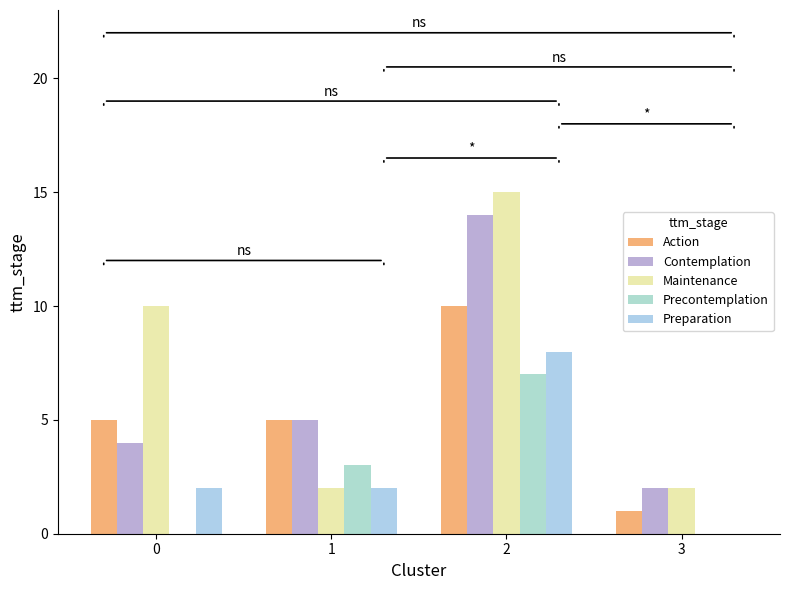

At which category is the sum across all series the highest?

2